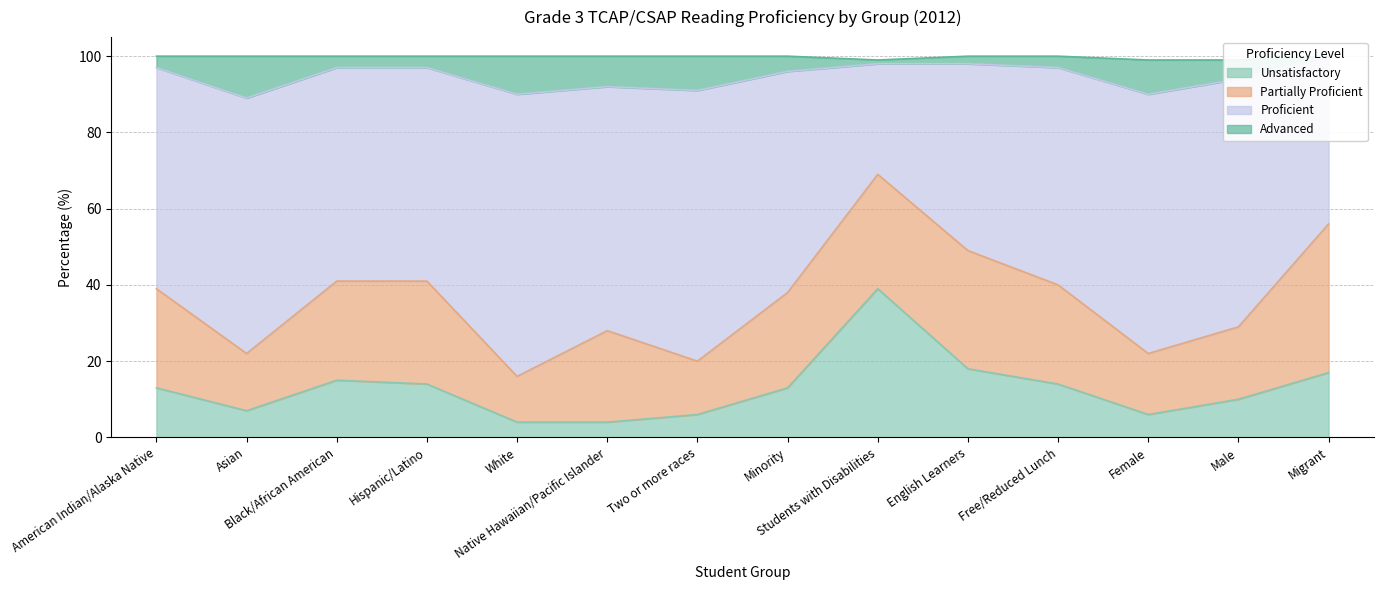

What is the maximum value for Unsatisfactory?

39